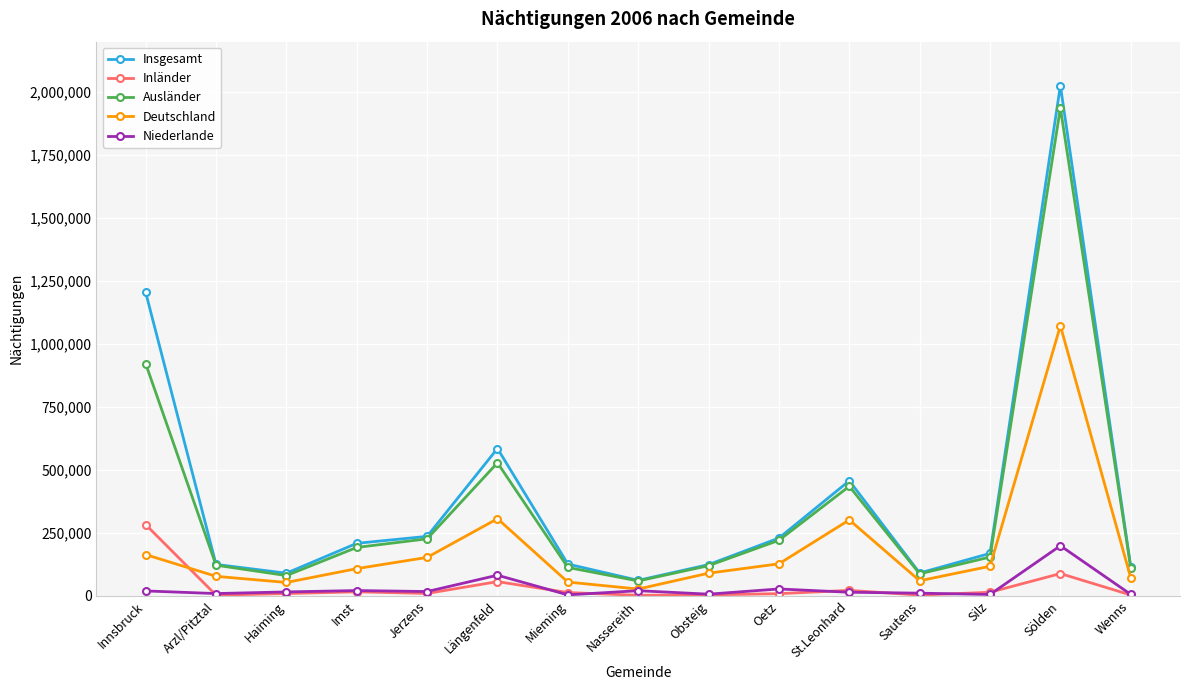

At which label does Insgesamt reach its peak?

Sölden